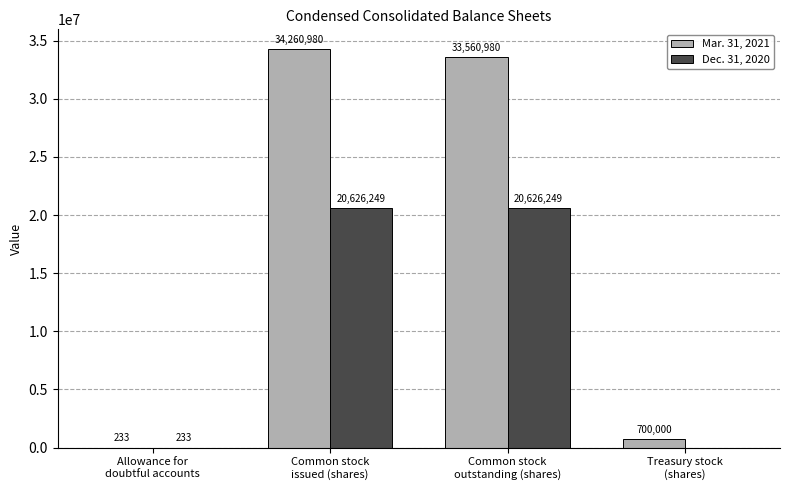

Reading left to right, extract all data points from this chart.

Mar. 31, 2021: Allowance for
doubtful accounts=233	Common stock
issued (shares)=34260980	Common stock
outstanding (shares)=33560980	Treasury stock
(shares)=700000
Dec. 31, 2020: Allowance for
doubtful accounts=233	Common stock
issued (shares)=20626249	Common stock
outstanding (shares)=20626249	Treasury stock
(shares)=0